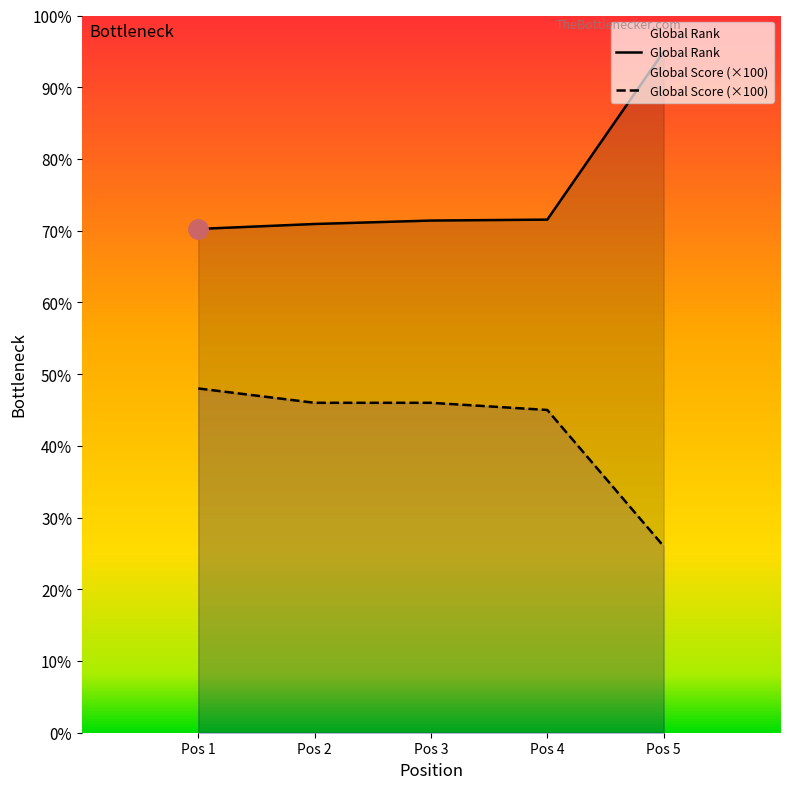

Is it true that Global Score equals 4500 at Pos 4?

True